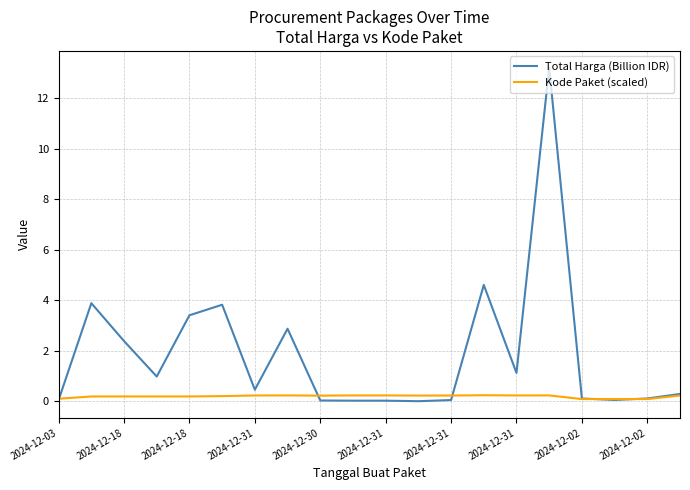

List the series in order of their overall mean, highest first.

Total Harga (Billion IDR), Kode Paket (scaled)